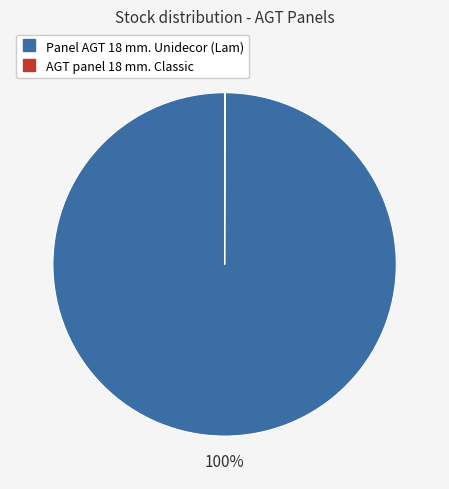

Does any single category account for the majority?

Yes